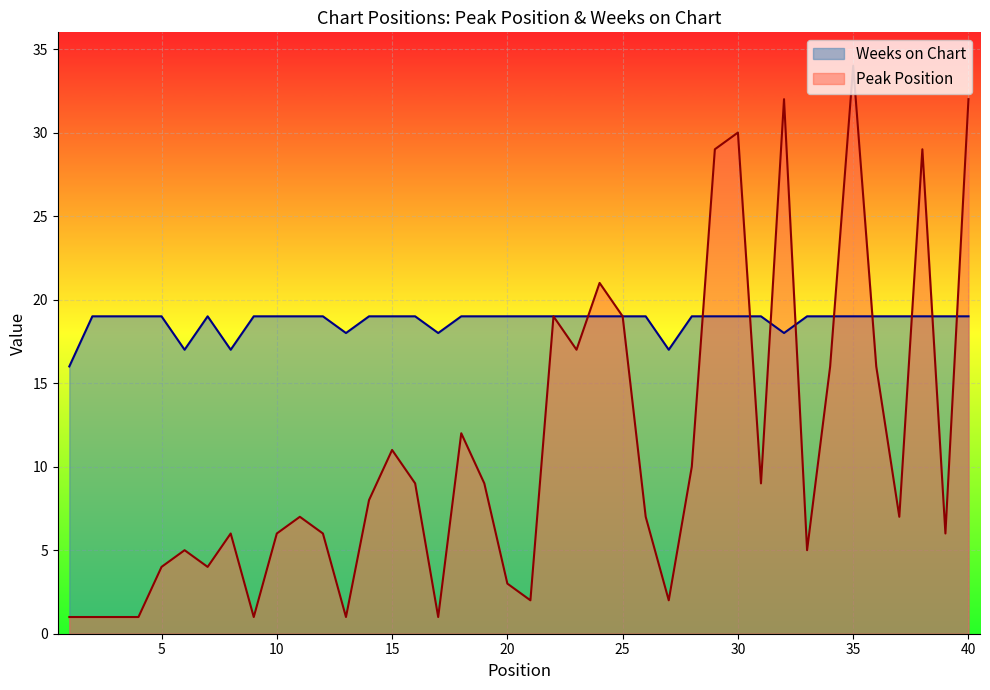

True or false: Weeks on Chart has more than 1 points higher than both neighbors.

False